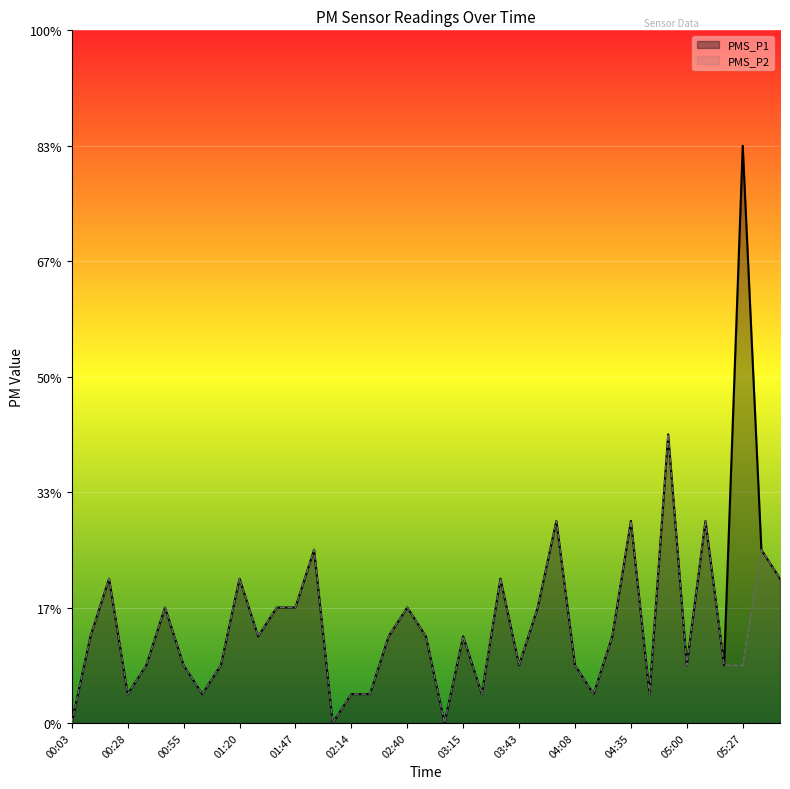

Which series has the largest range (max minus min)?

PMS_P1